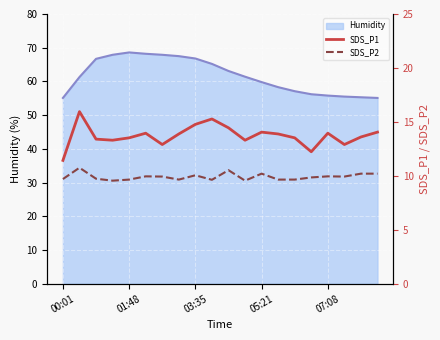

Reading right to left, transcribe all the data shown in this chart.

SDS_P1: 14.1	13.6	12.9	13.9	12.2	13.5	13.9	14.1	13.3	14.4	15.3	14.8	13.9	12.9	13.9	13.5	13.3	13.4	15.9	11.4
SDS_P2: 10.2	10.2	9.9	9.9	9.8	9.7	9.7	10.2	9.6	10.5	9.6	10.1	9.7	9.9	9.9	9.7	9.6	9.7	10.8	9.7